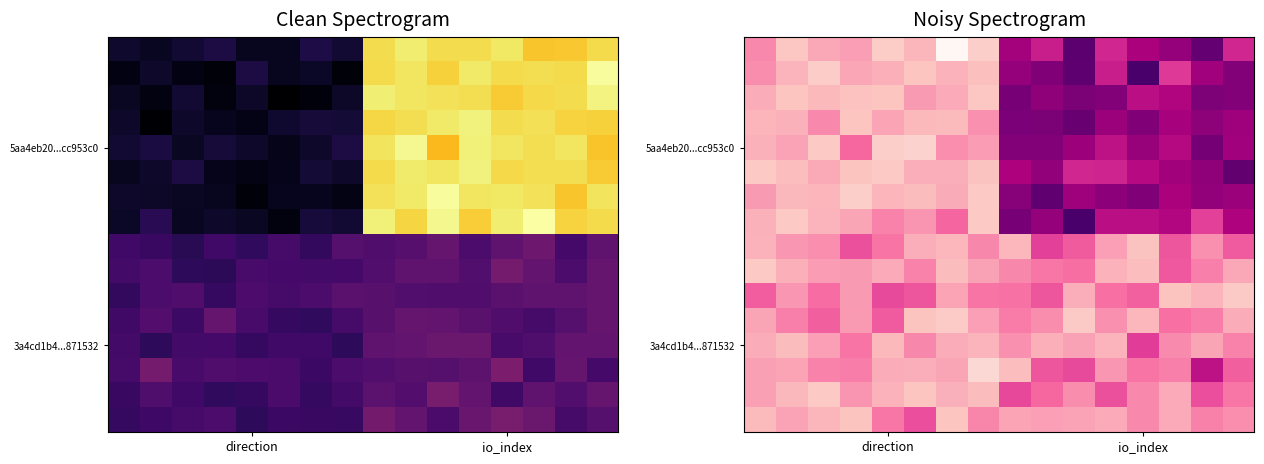

What is the spread (max minus min) of values at direction?

9.7